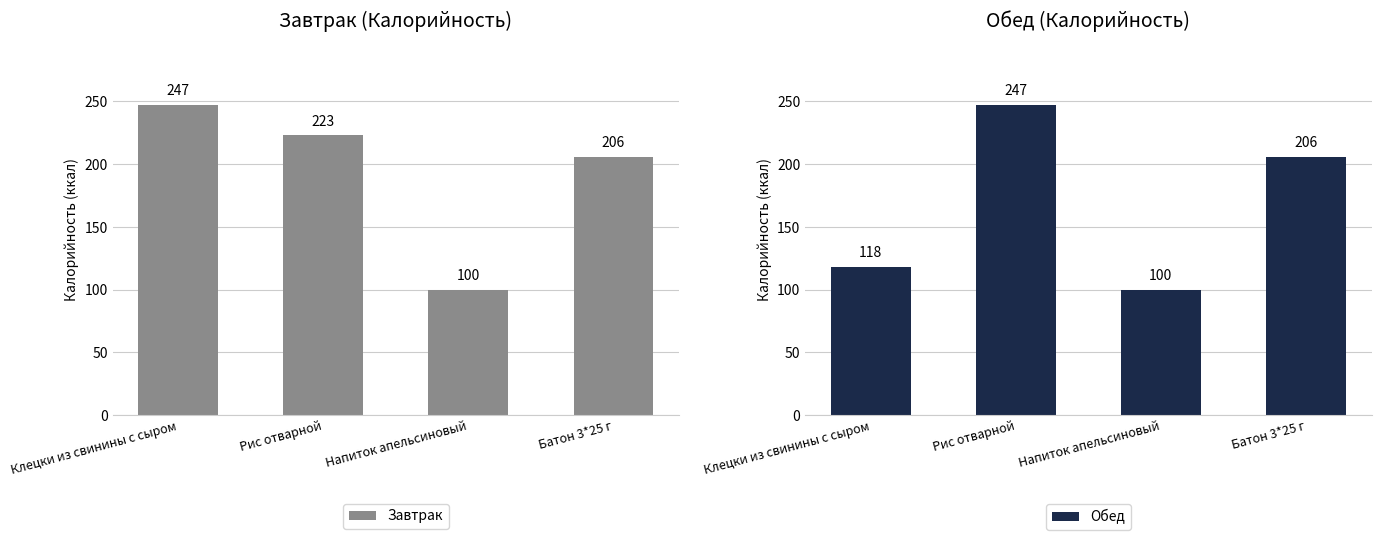

What is the label of the 3rd bar from the right?

Рис отварной